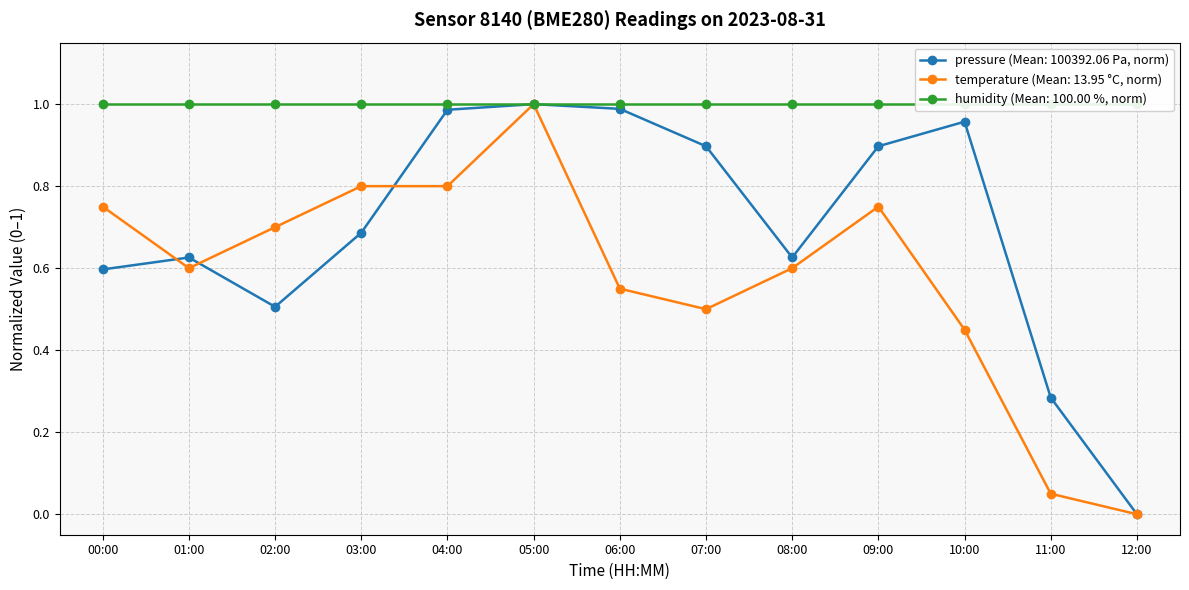

True or false: pressure (Mean: 100392.5 Pa) has more than 0 interior local peaks.

True